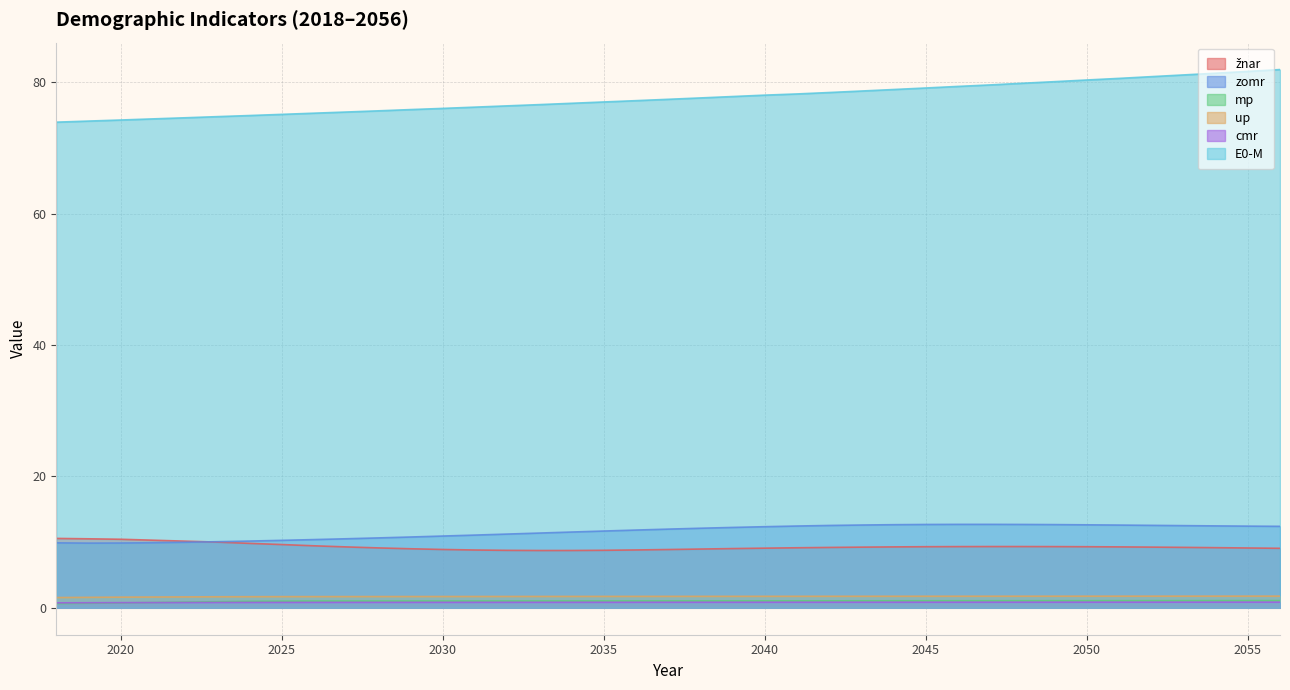

What is the spread (max minus min) of values at 2022?

73.8